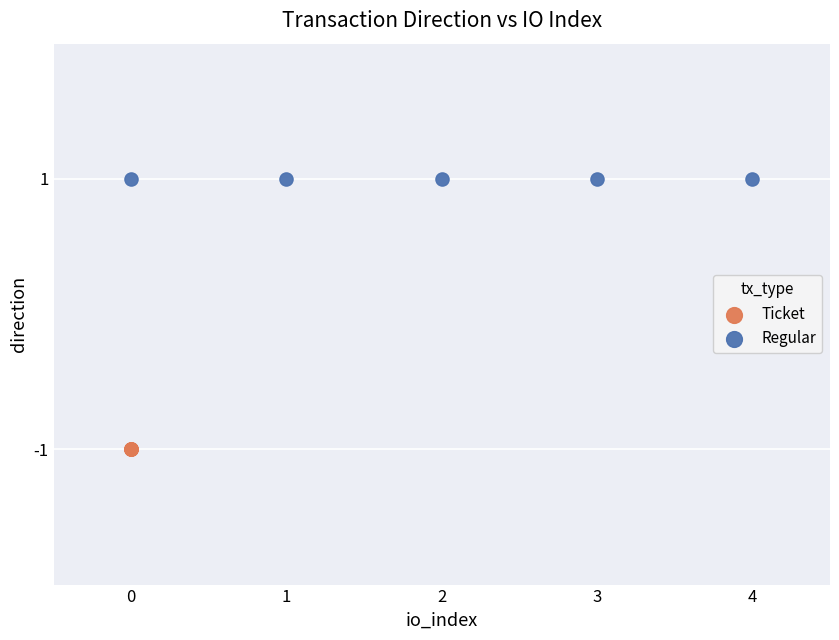

Which series reaches the maximum Y coordinate?

Regular